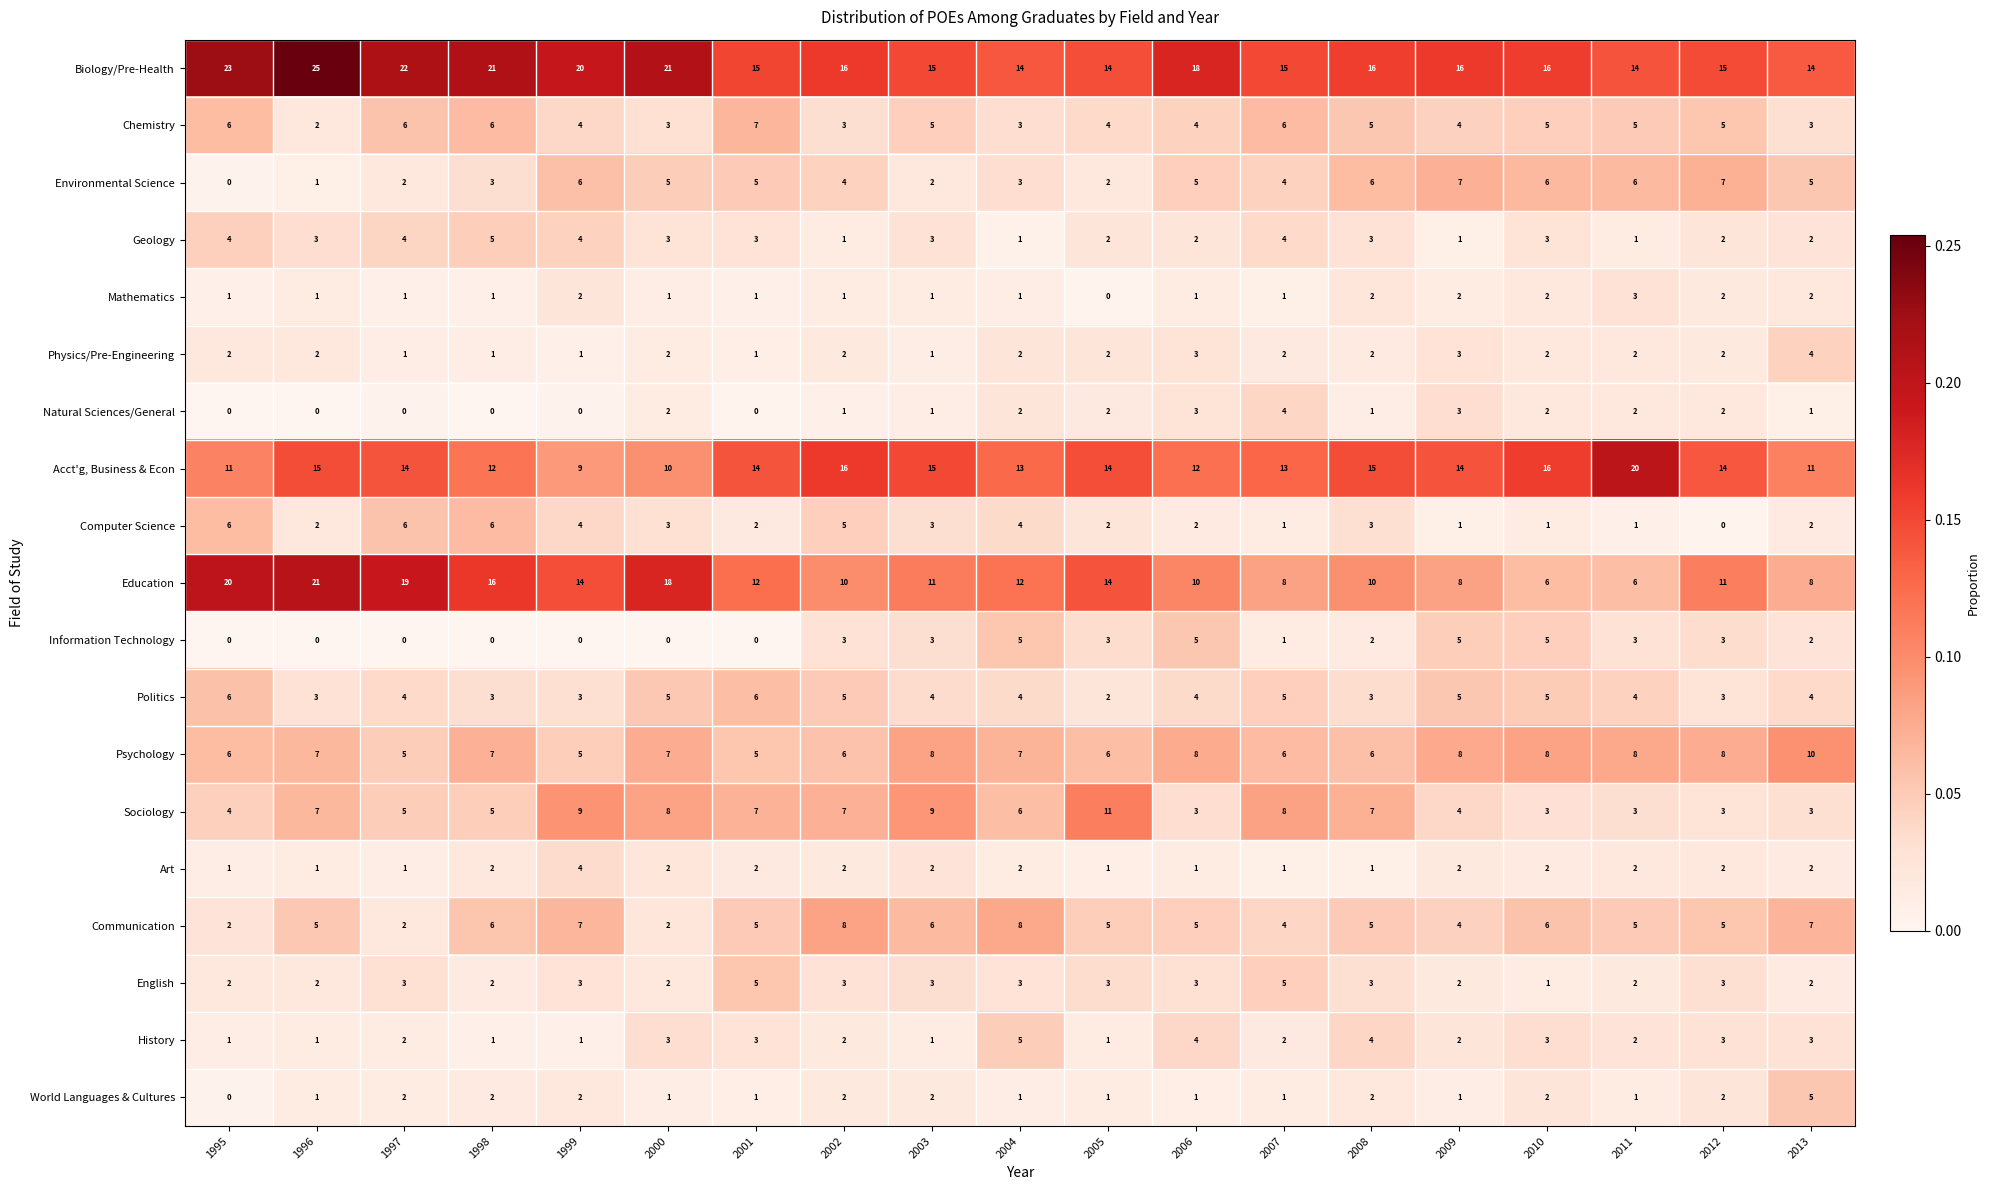

Which series has the largest range (max minus min)?

Education